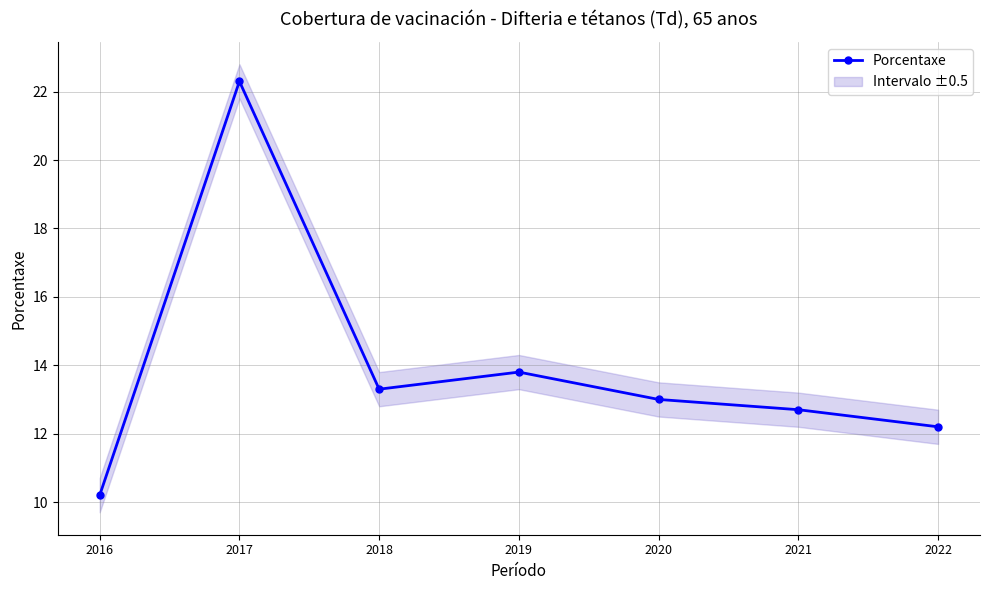

What is the change in value from 2020 to 2019?

+0.8